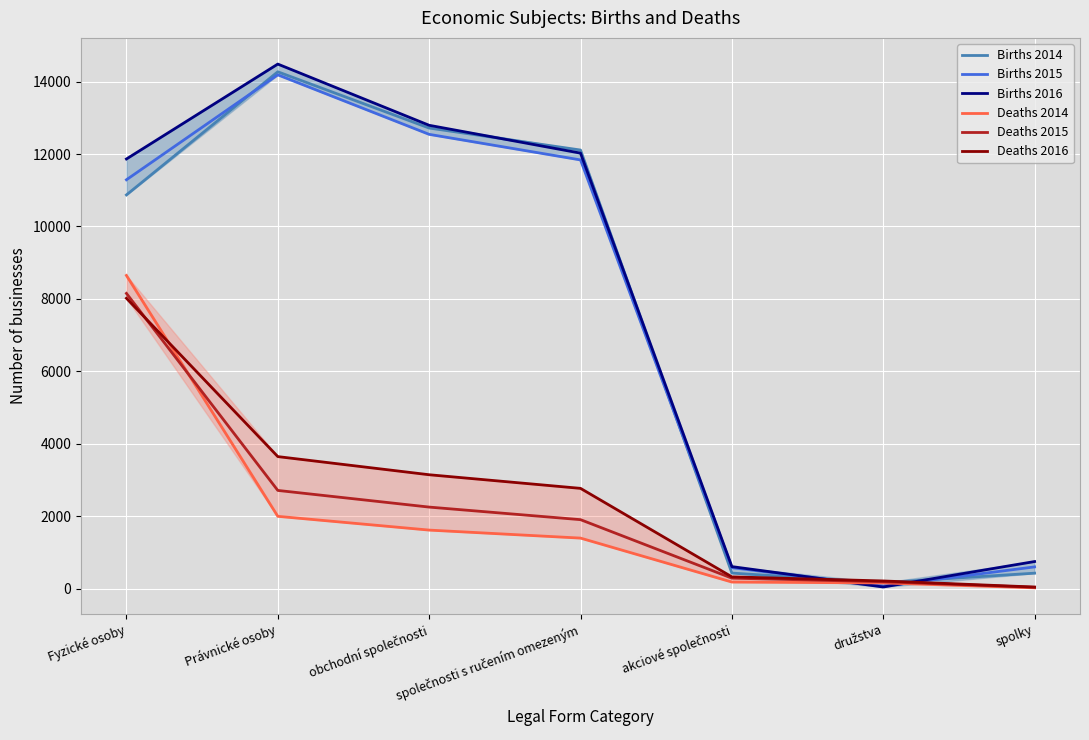

After their last crossing, which series has the higher values: Births 2016 or Births 2014?

Births 2016